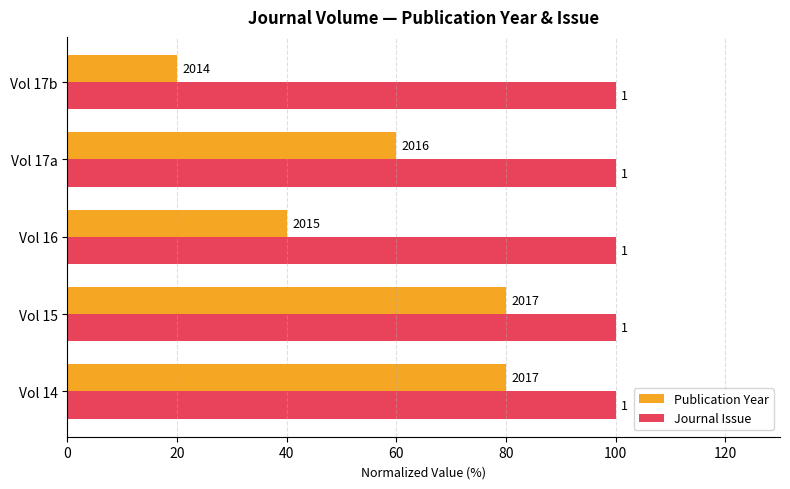

What is the sum of all Publication Year values?

280.0